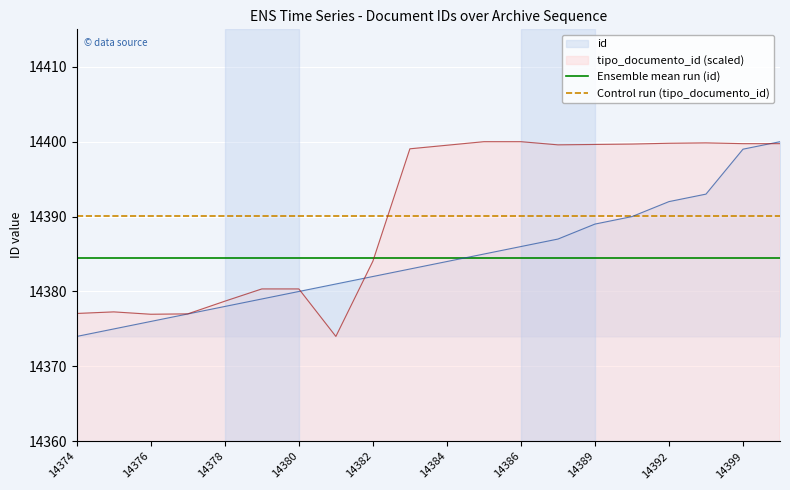

What is the spread (max minus min) of values at 14374?

16.1